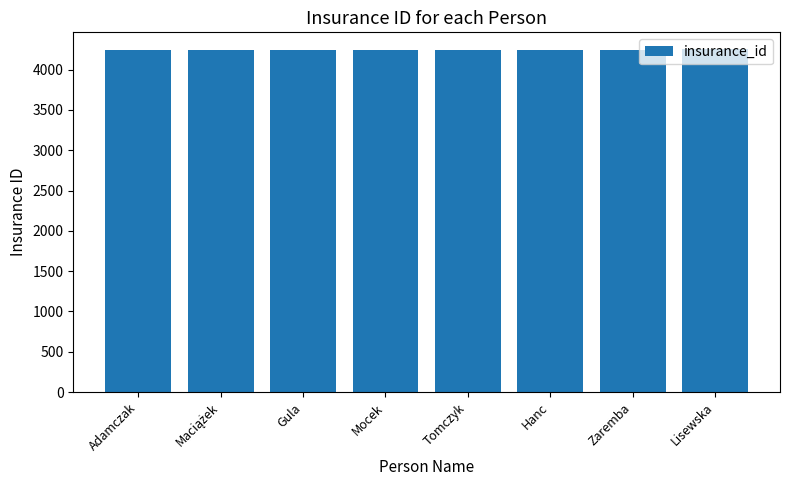

What is the label of the 8th bar from the left?

Lisewska